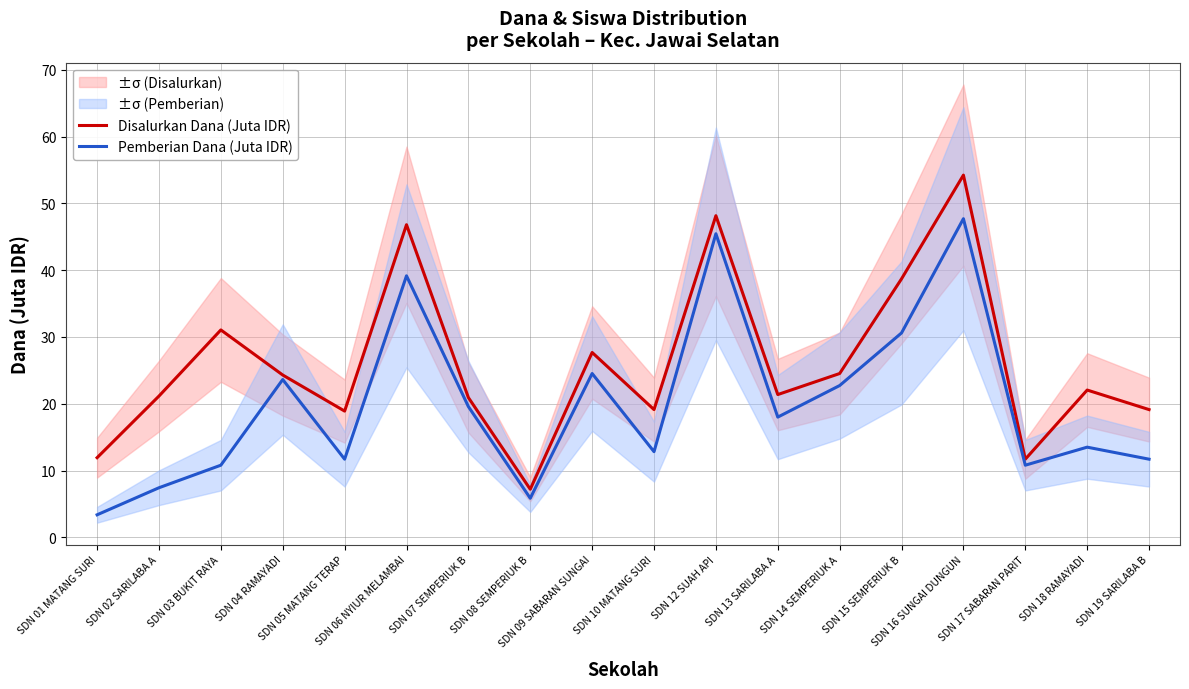

What is the label of the 9th point from the right?

SDN 10 MATANG SURI